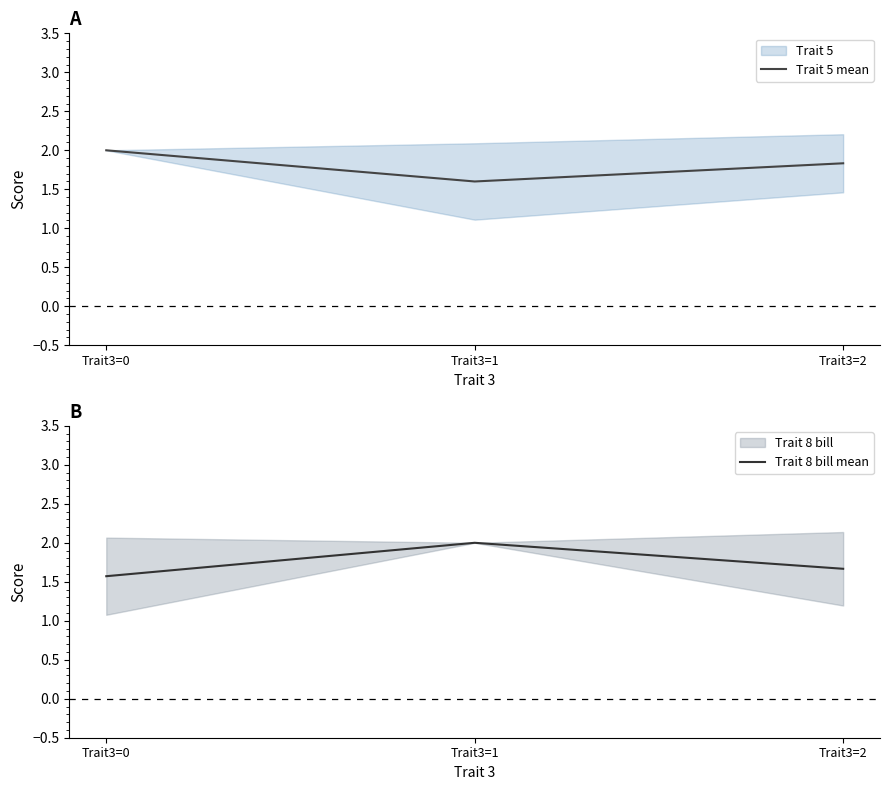

Reading right to left, extract all data points from this chart.

Trait 5 mean: Trait3=2=1.8	Trait3=1=1.6	Trait3=0=2.0
Trait 8 bill mean: Trait3=2=1.7	Trait3=1=2.0	Trait3=0=1.6